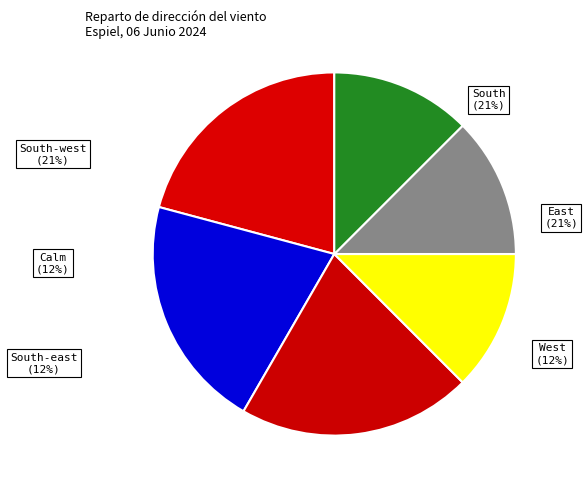

Does any single category account for the majority?

No